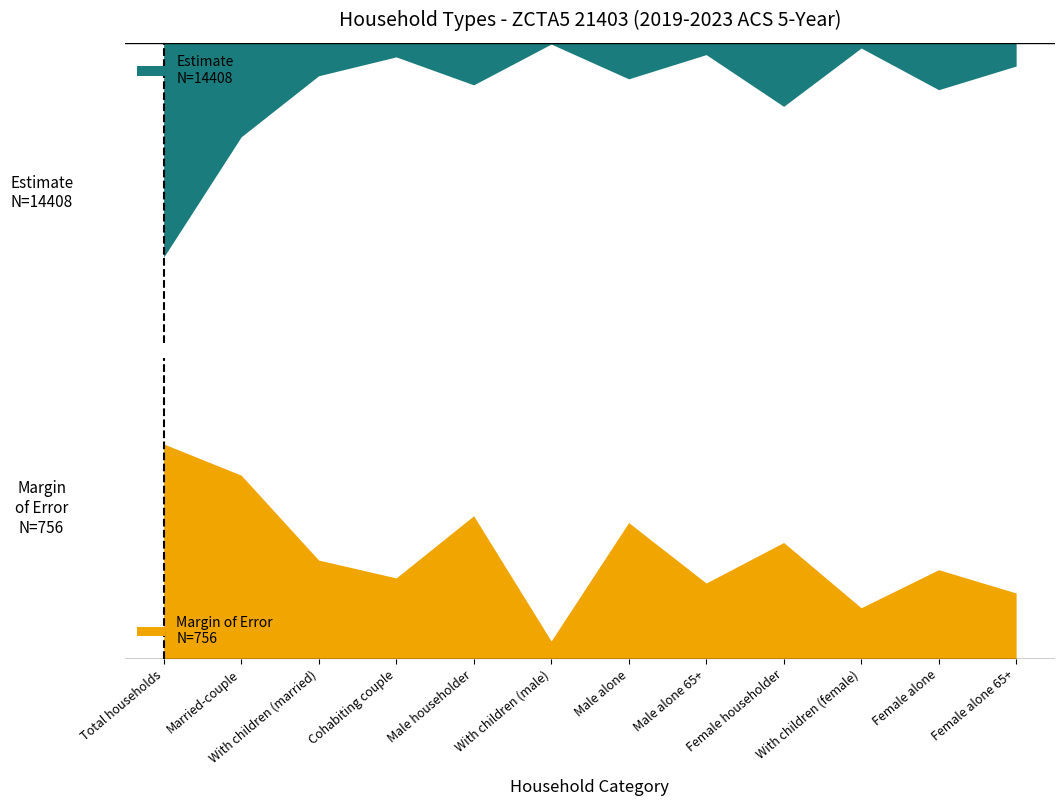

True or false: Margin of Error and Estimate intersect in this chart.

False